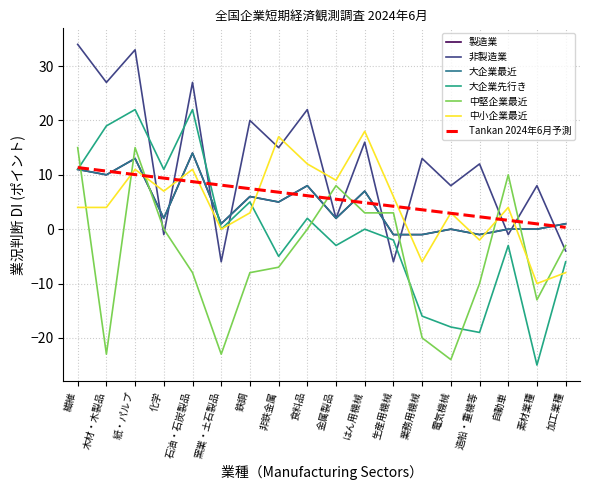

What is the difference between the second highest and second lowest values in the 非製造業 series?

39